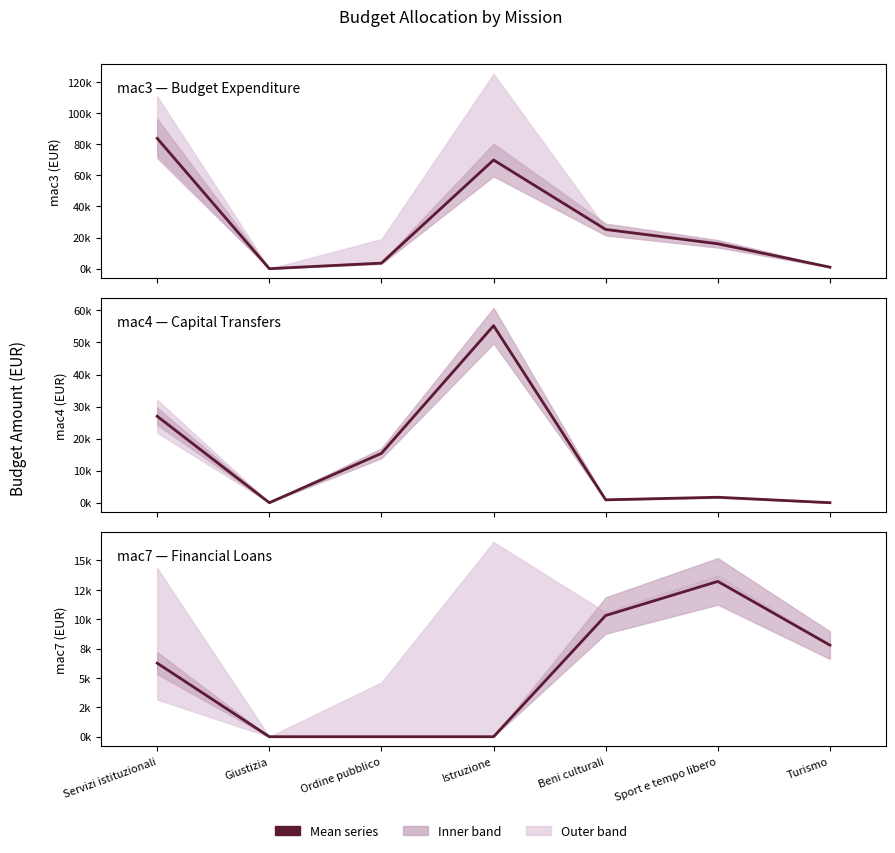

Is the value of mac4 at Giustizia greater than the value of mac3 at Turismo?

No